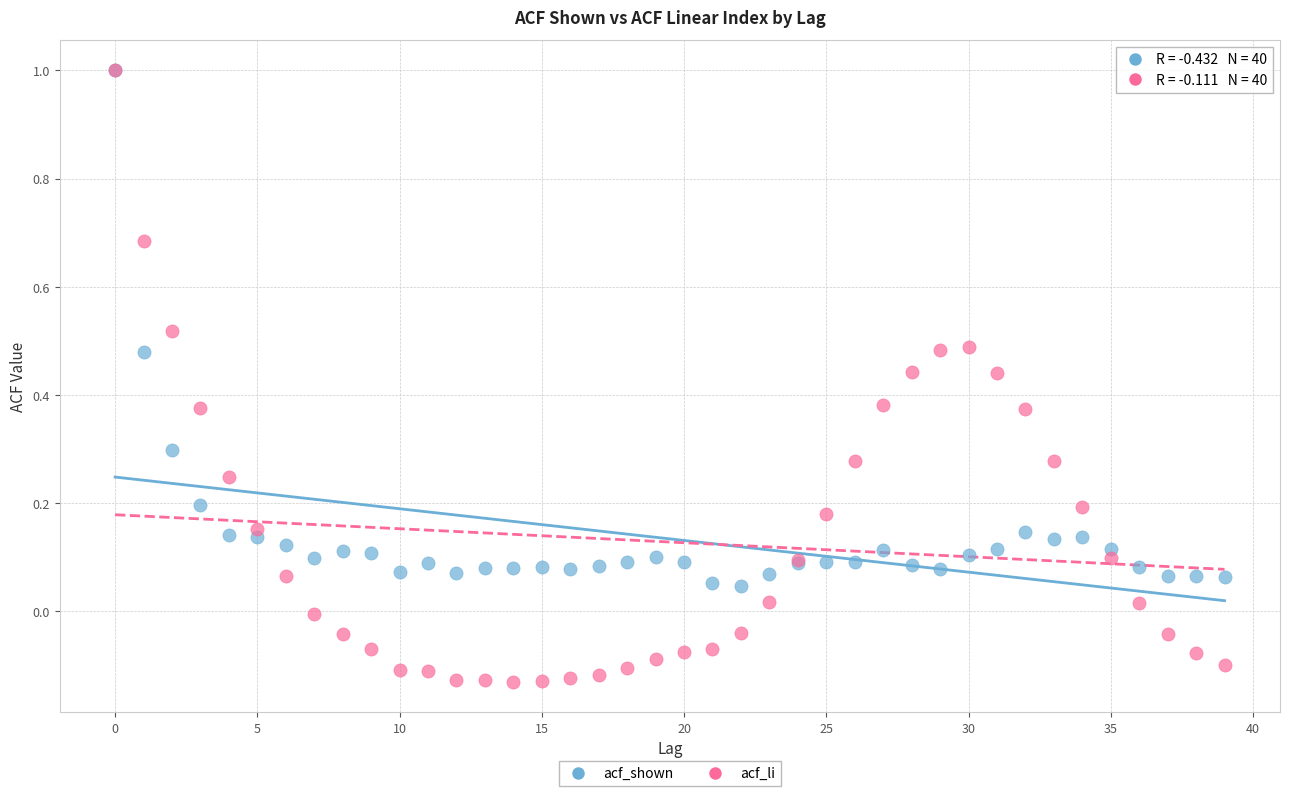

What are all the series names shown in the legend?

acf_shown, acf_li